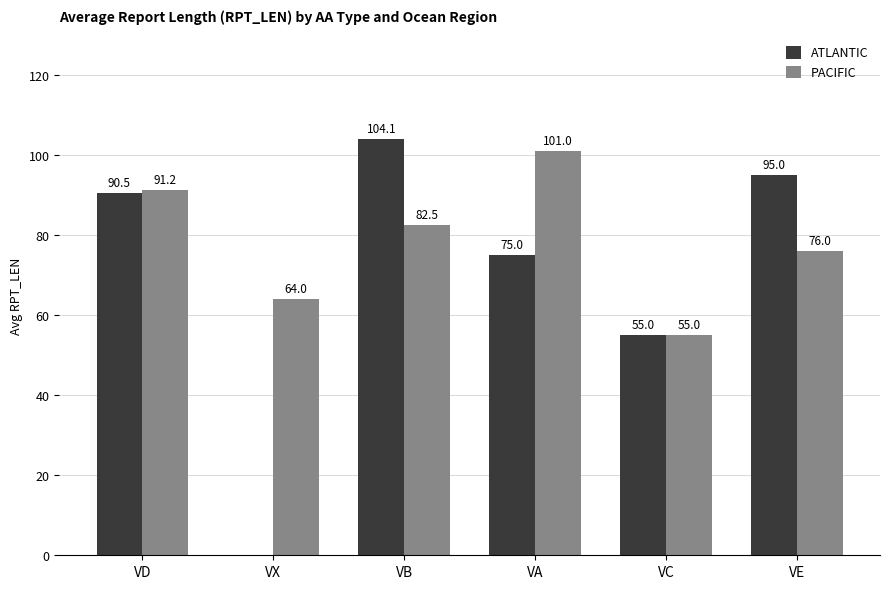

Which series has the largest total across all categories?

PACIFIC